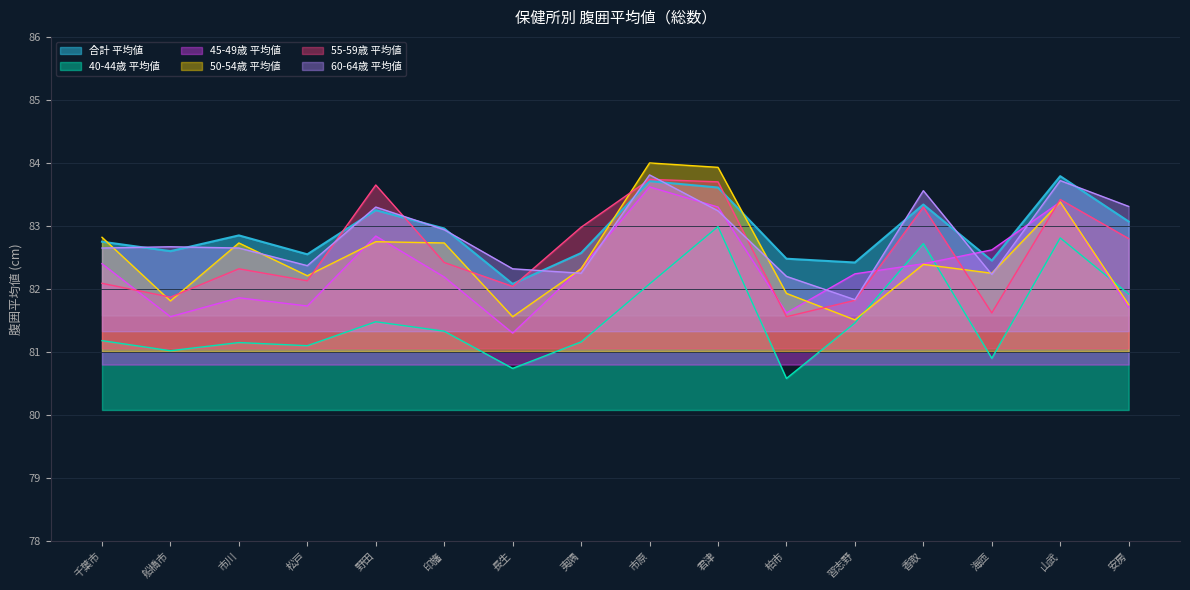

Which series changed the most between 市川 and 海匝?

45-49歳 平均値